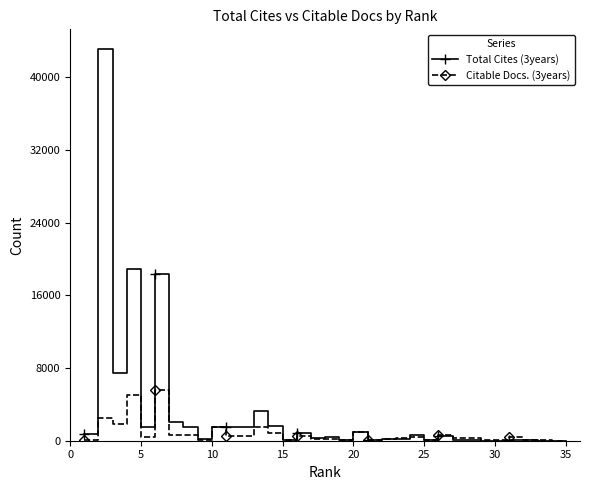

What are all the series names shown in the legend?

Total Cites (3years), Citable Docs. (3years)